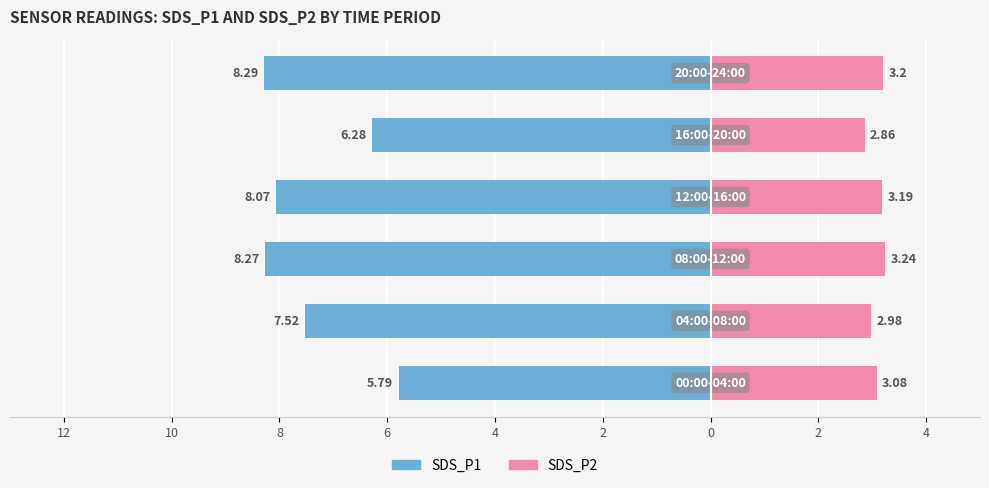

Does the chart contain stacked bars?

No